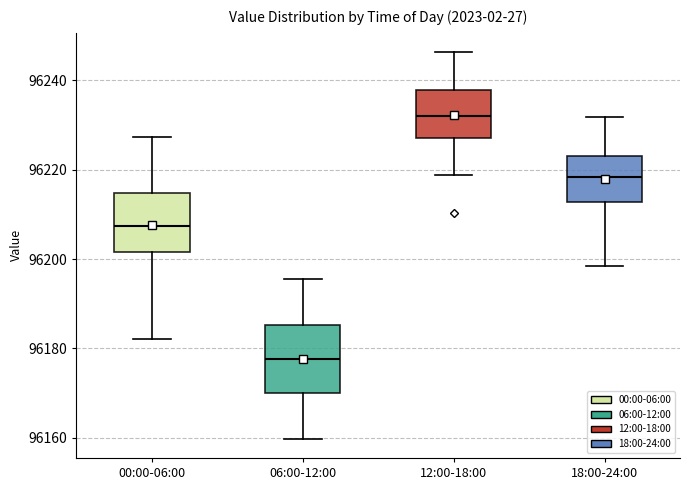

Reading left to right, read every box against the y-axis: the position of its median line, the range the box covers, and the ends of its whiskers. The values are not printed on the chart, so give them approximately, as read against the axis.

00:00-06:00: median 96208, box 96202 to 96214, whiskers 96182 to 96228
06:00-12:00: median 96178, box 96170 to 96186, whiskers 96160 to 96196
12:00-18:00: median 96232, box 96228 to 96238, whiskers 96218 to 96246
18:00-24:00: median 96218, box 96212 to 96224, whiskers 96198 to 96232